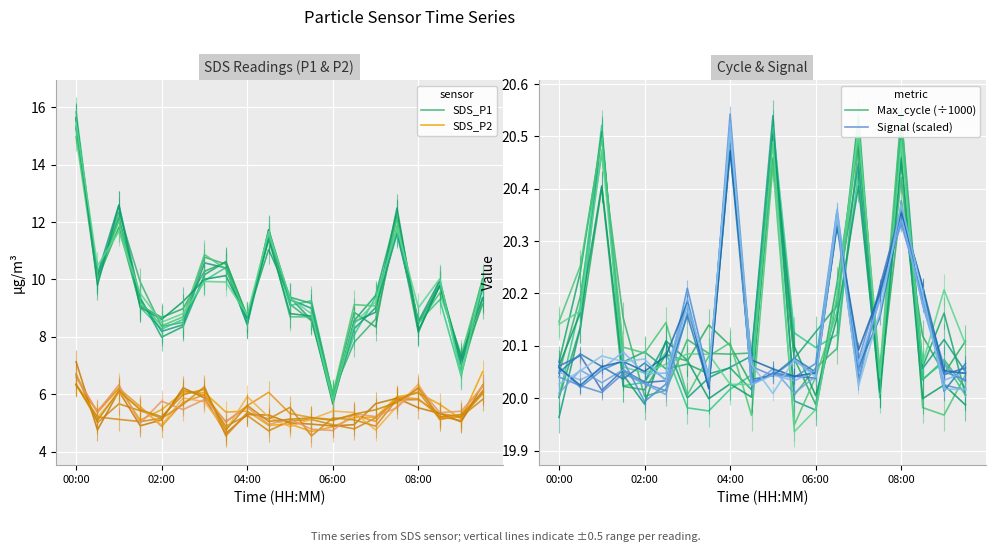

What is the difference between the maximum and minimum values in the Max_cycle (÷1000) series?

0.5